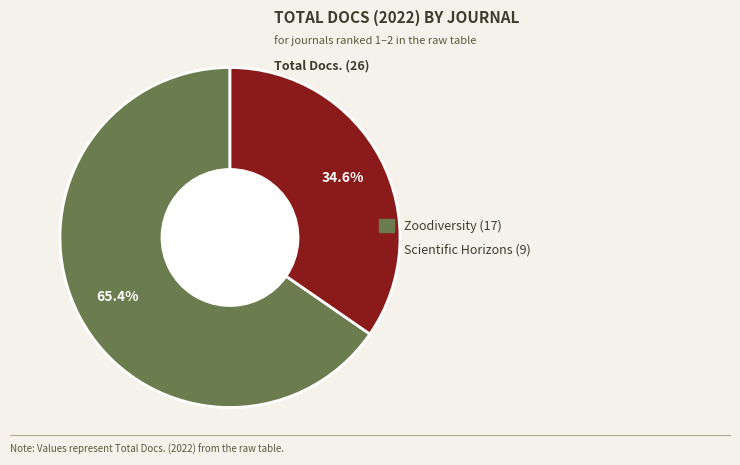

How many segments does this pie chart have?

2